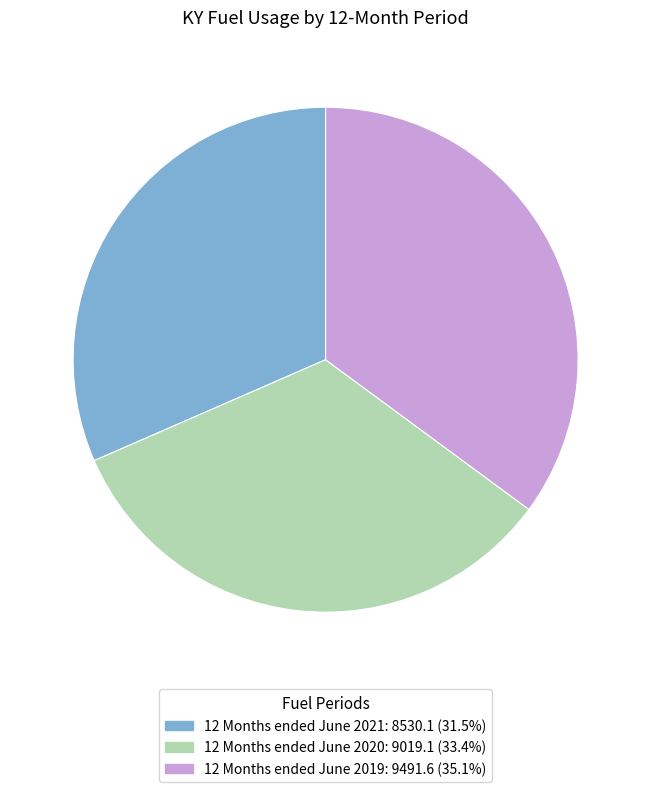

Does any single category account for the majority?

No